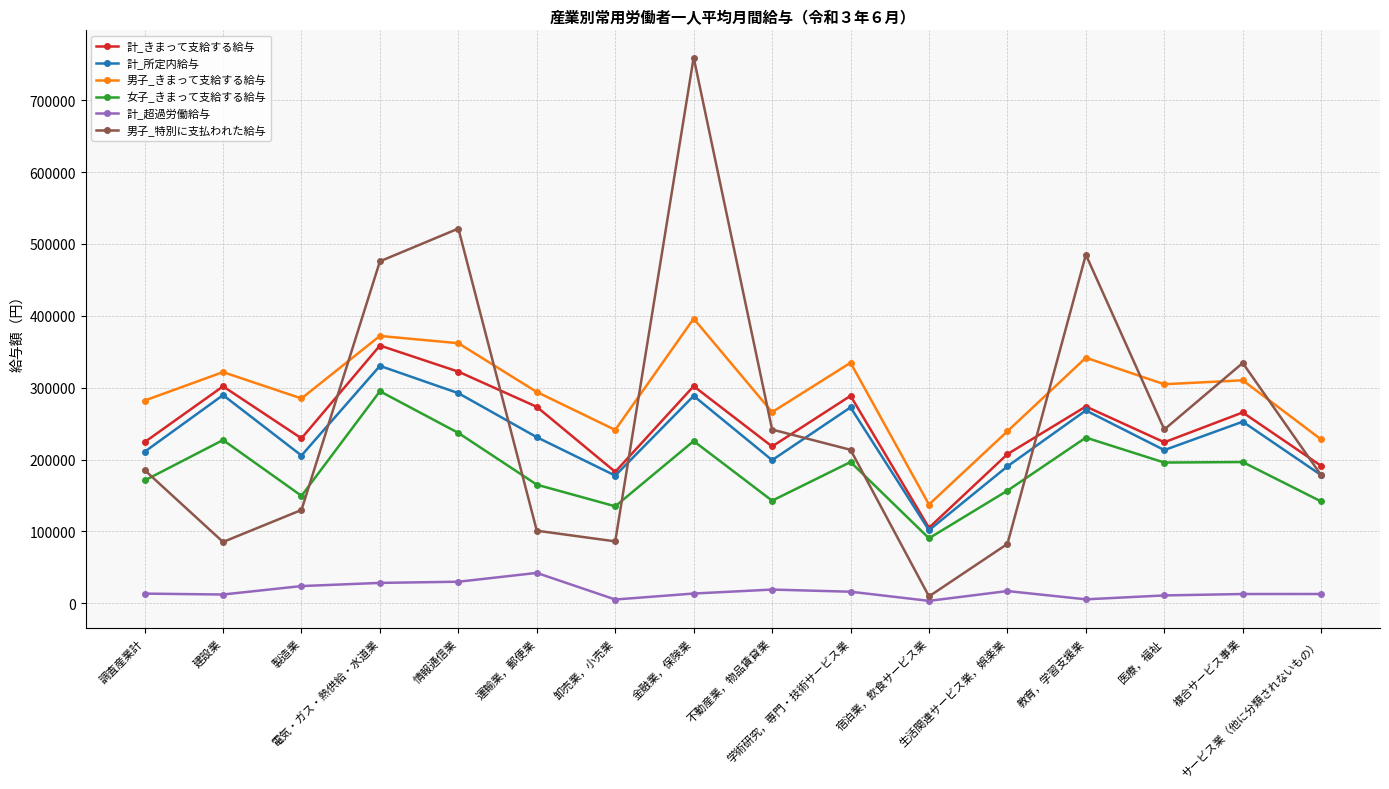

The 男子_きまって支給する給与 series shows 334691 at 学術研究，専門・技術サービス業. True or false?

True